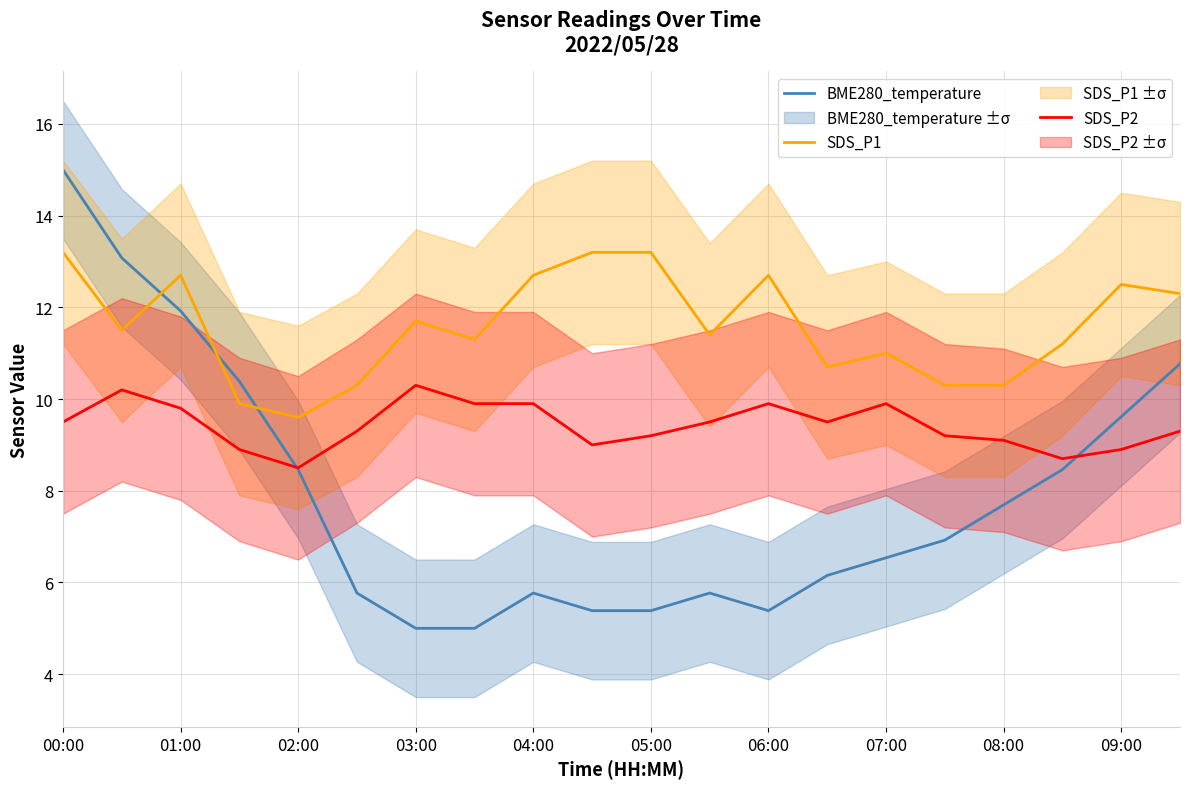

True or false: SDS_P1 and SDS_P2 cross at least once.

False